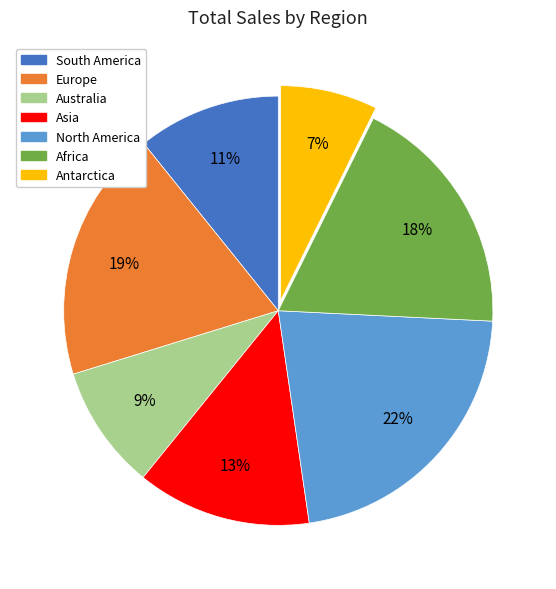

Is South America the majority of the pie?

No